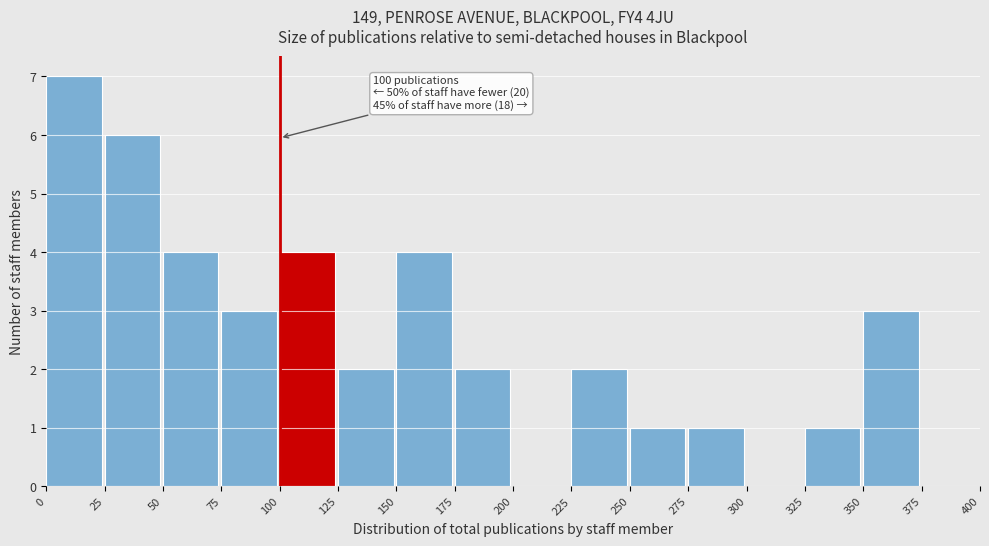

Which range on the x-axis has the tallest bar?

0 to 25